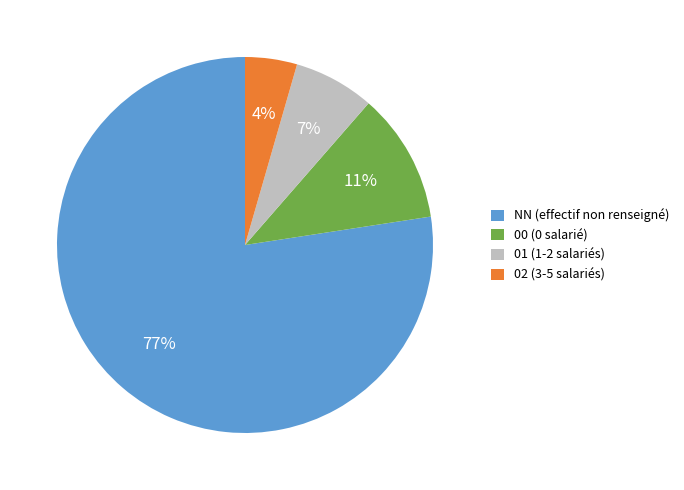

What is the smallest slice in the pie chart?

02